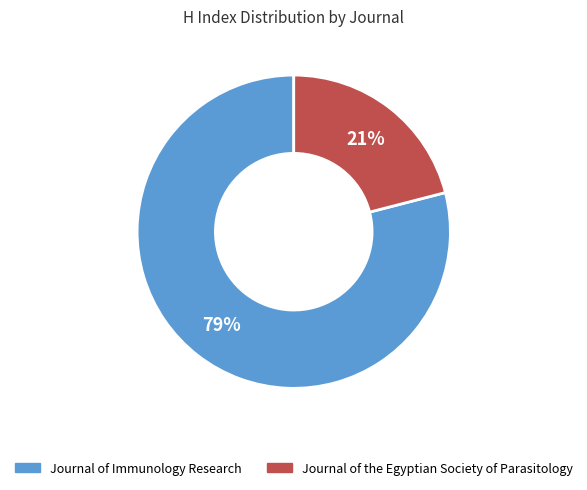

To the nearest percent, what is the difference between the largest and smallest slice percentages?

58%